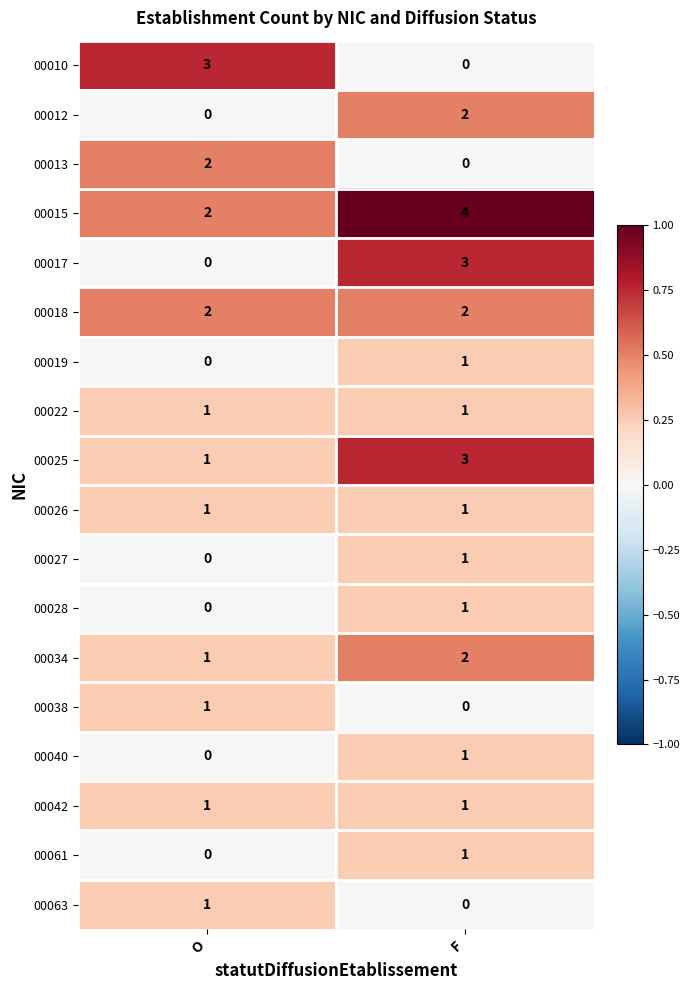

At which category is the sum across all series the highest?

F